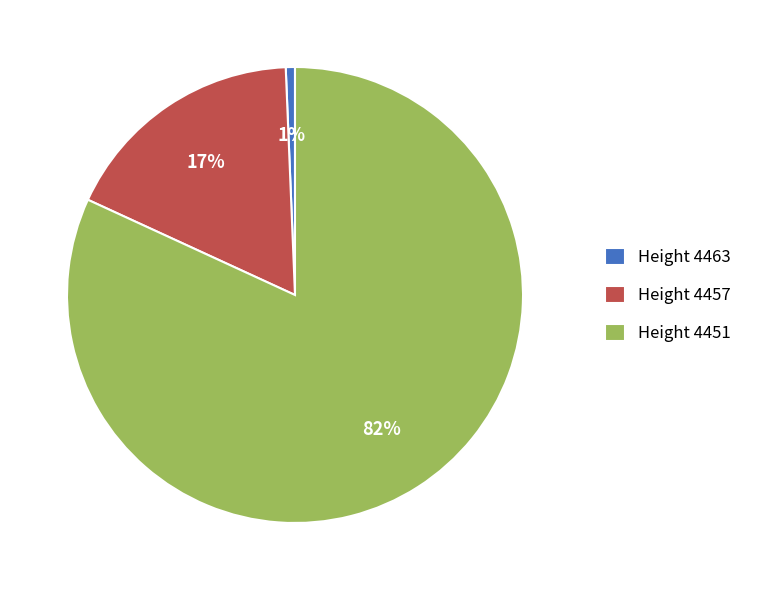

To the nearest percent, what percentage of the pie is Height 4457?

17%